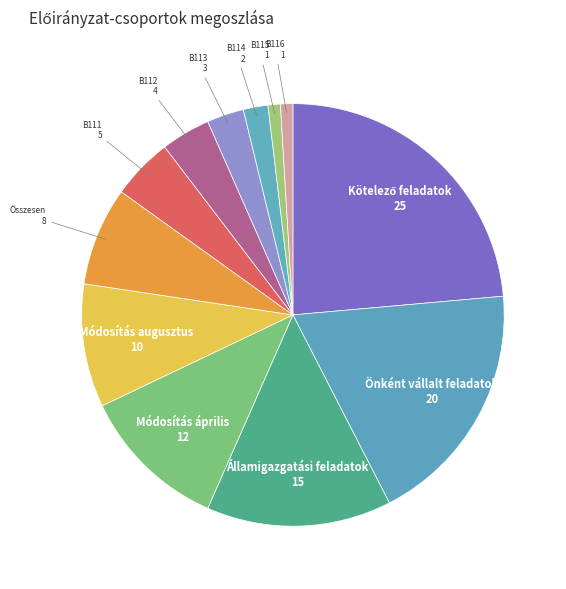

Count the number of slices in the pie.

12